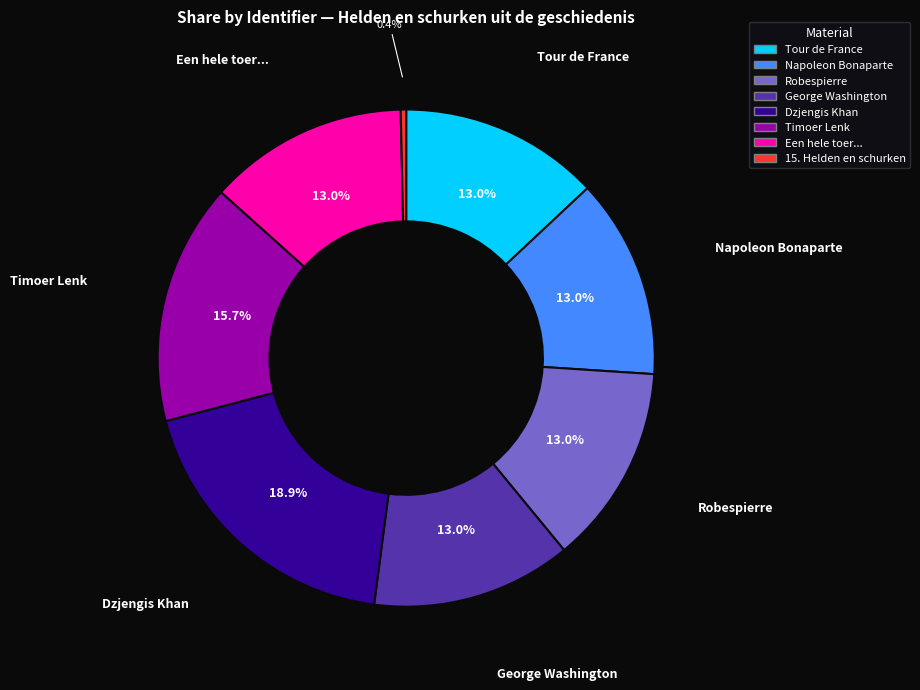

Approximately how many times larger is the value at George Washington compared to Napoleon Bonaparte?

1.0